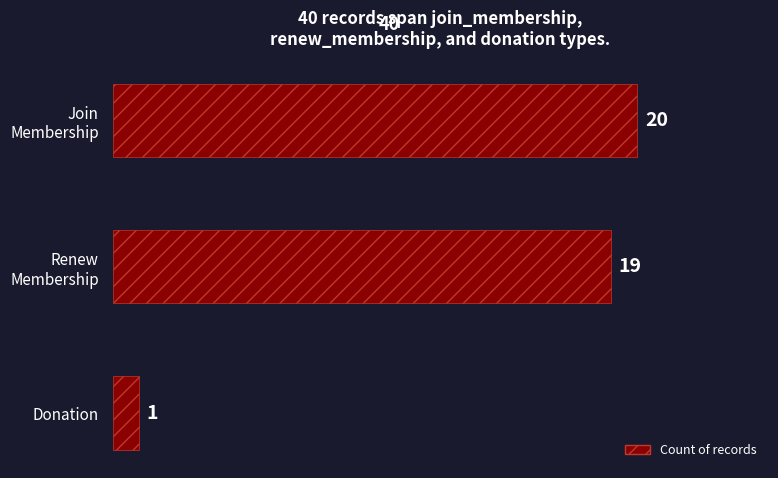

What is the greatest value displayed?

20